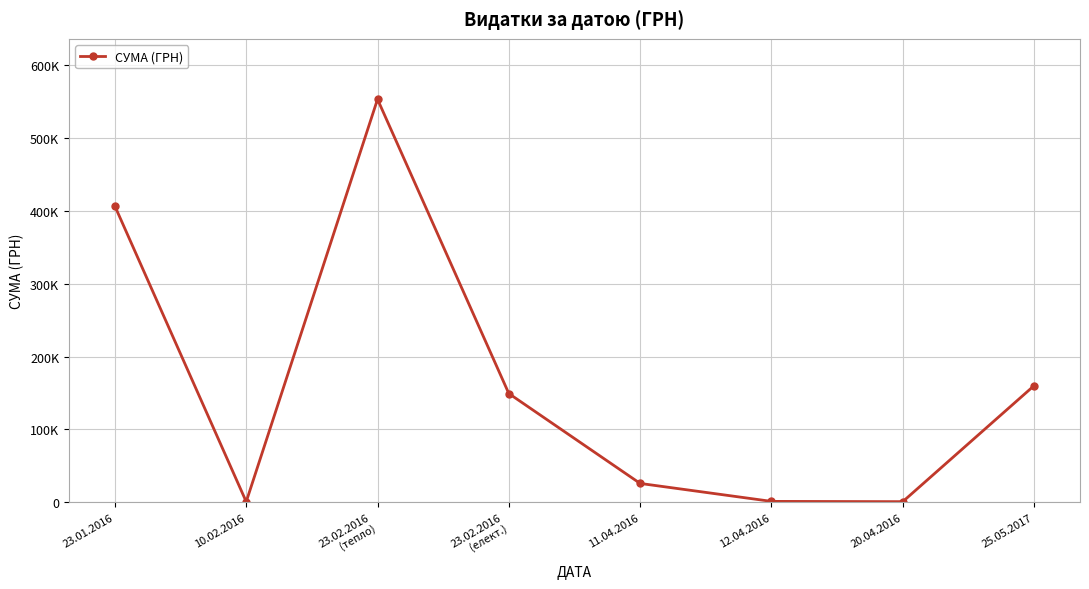

What is the average value?

162173.3